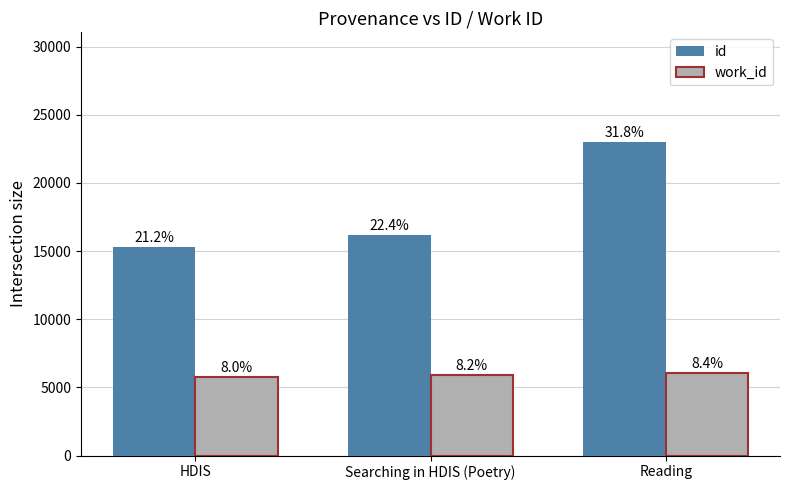

What is the label of the 3rd bar from the right?

HDIS